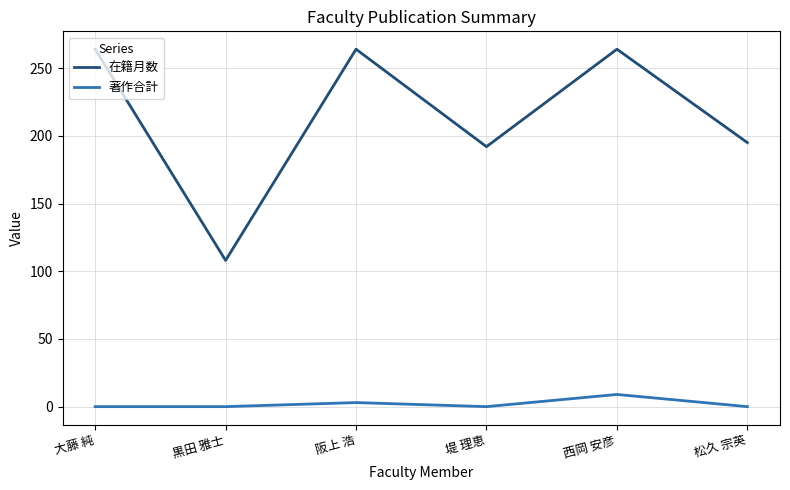

What is the sum of the 著作合計 values at 大藤 純 and 西岡 安彦?

9